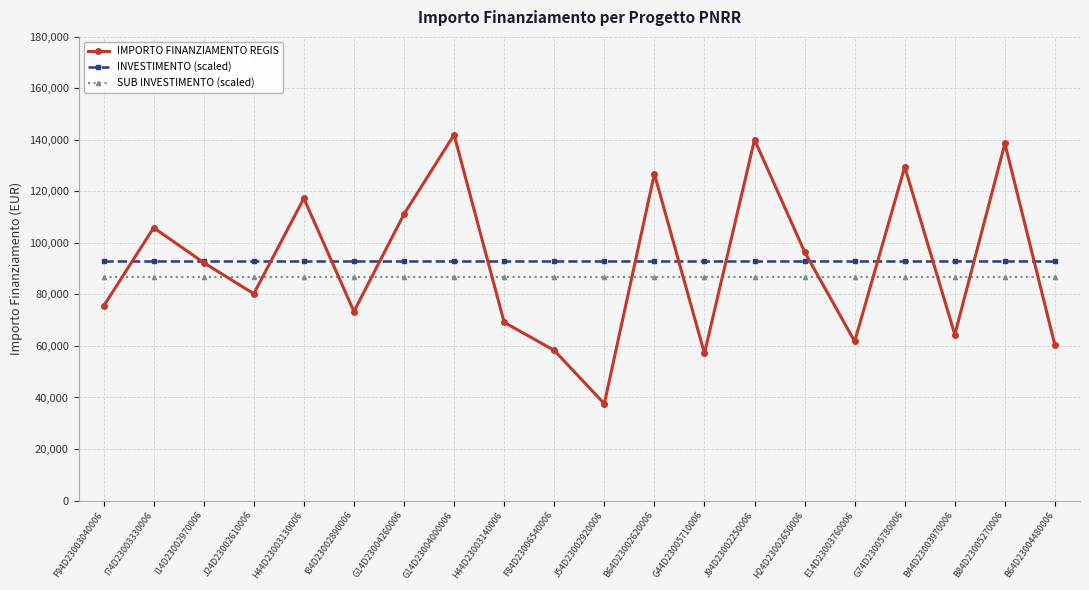

Is the value of IMPORTO FINANZIAMENTO REGIS at H24D23002650006 greater than the value of INVESTIMENTO (scaled) at G44D23005710006?

Yes